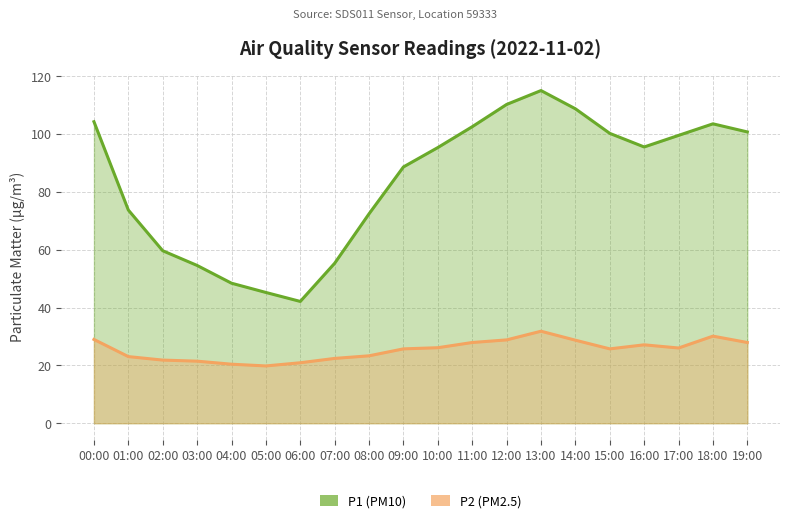

Which series changed the most between 03:00 and 14:00?

P1